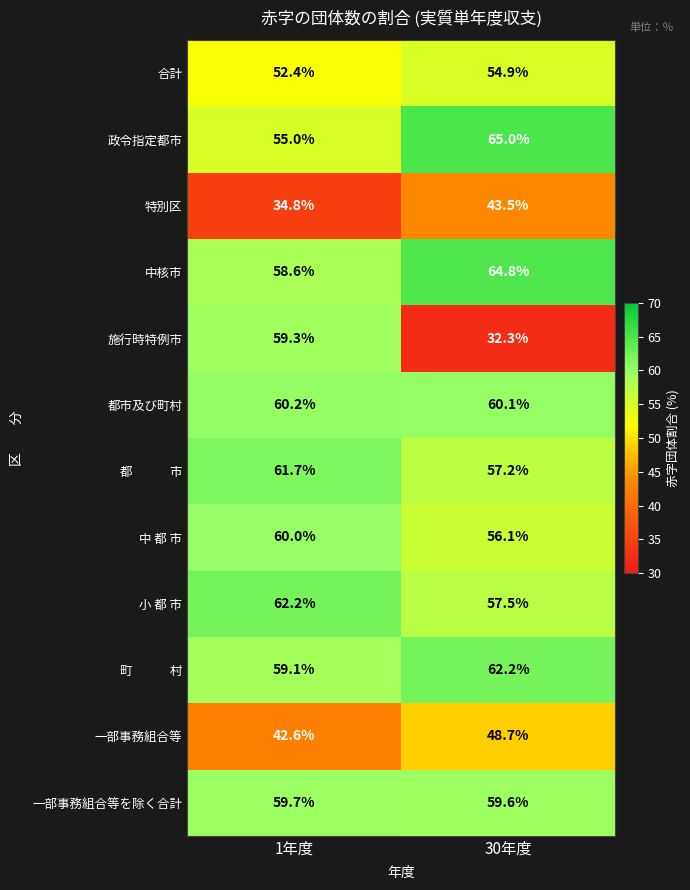

Which series has the largest range (max minus min)?

施行時特例市